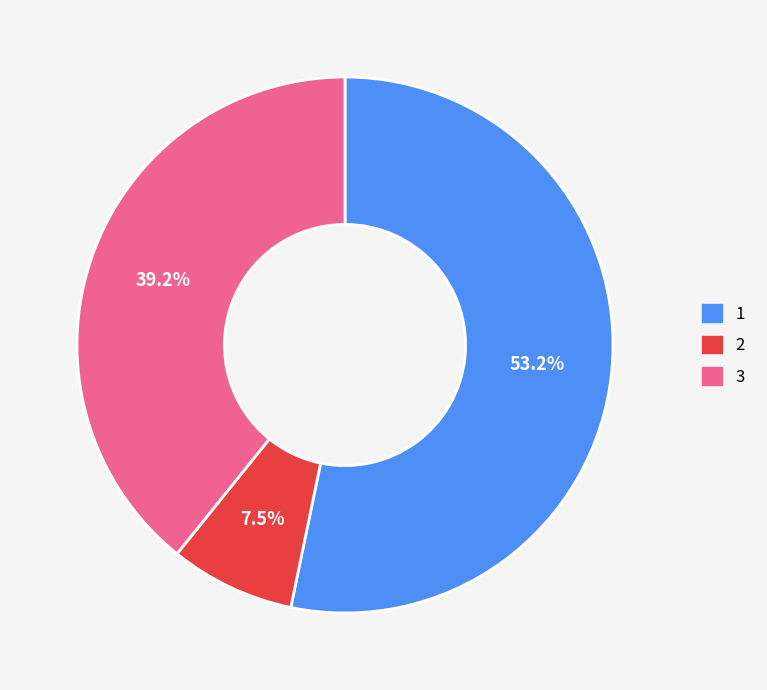

Between 2 and 1, which is larger?

1